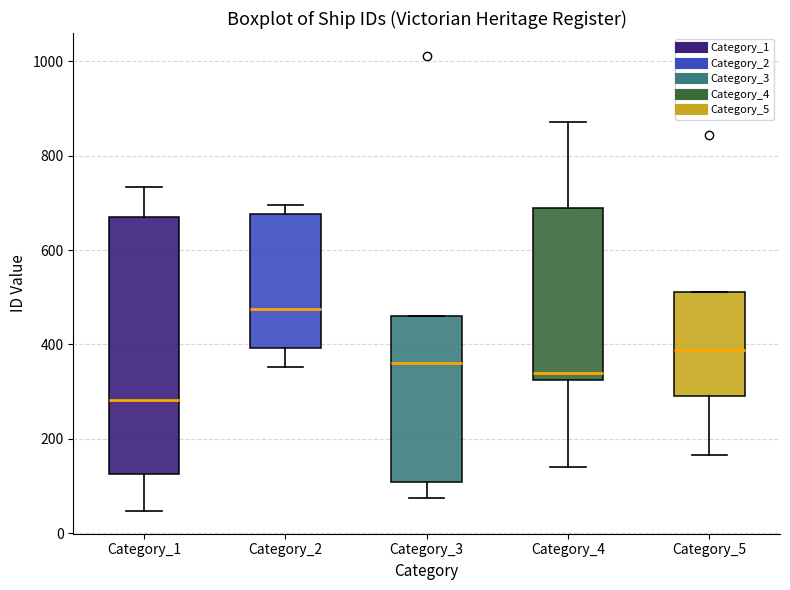

Reading left to right, transcribe this box plot: for each box, give where its median line is, the range the box spans, and where its two whiskers end, as read against the y-axis. The values are not printed on the chart, so give them approximately, as read against the axis.

Category_1: median 280, box 120 to 680, whiskers 40 to 740
Category_2: median 480, box 400 to 680, whiskers 360 to 700
Category_3: median 360, box 100 to 460, whiskers 80 to 460
Category_4: median 340, box 320 to 700, whiskers 140 to 880
Category_5: median 380, box 300 to 520, whiskers 160 to 520